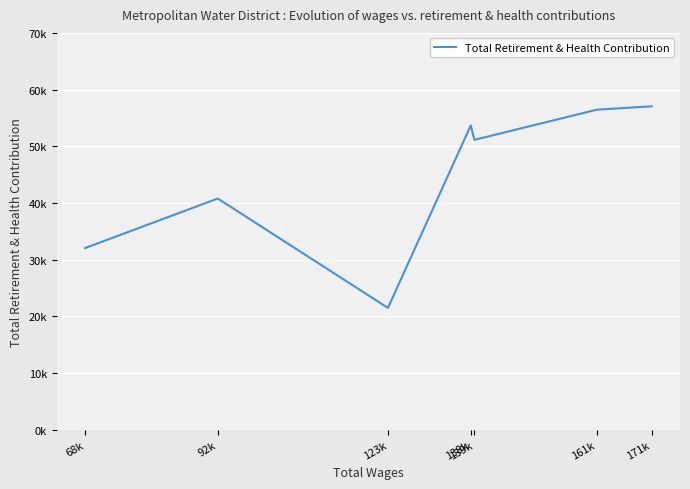

Rank the categories by value from highest to lowest.

171k, 161k, 138k, 139k, 92k, 68k, 123k